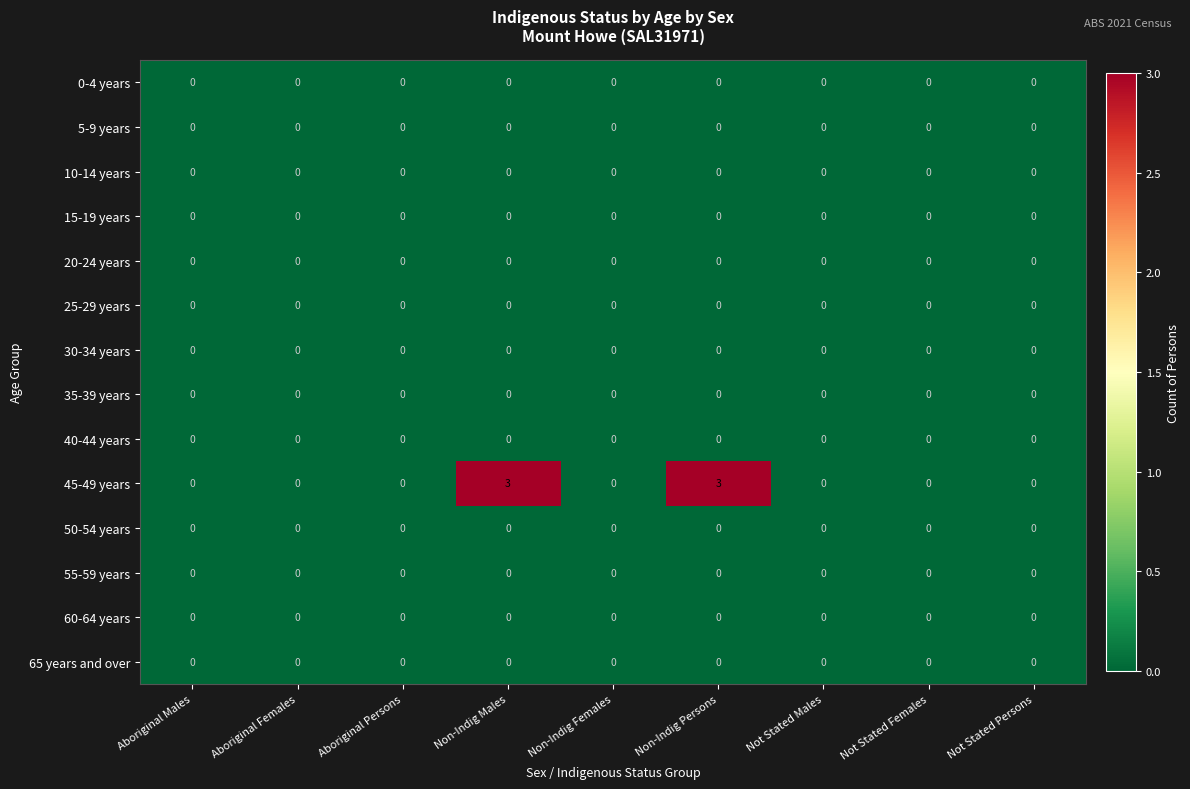

What is the maximum value shown in the chart?

3